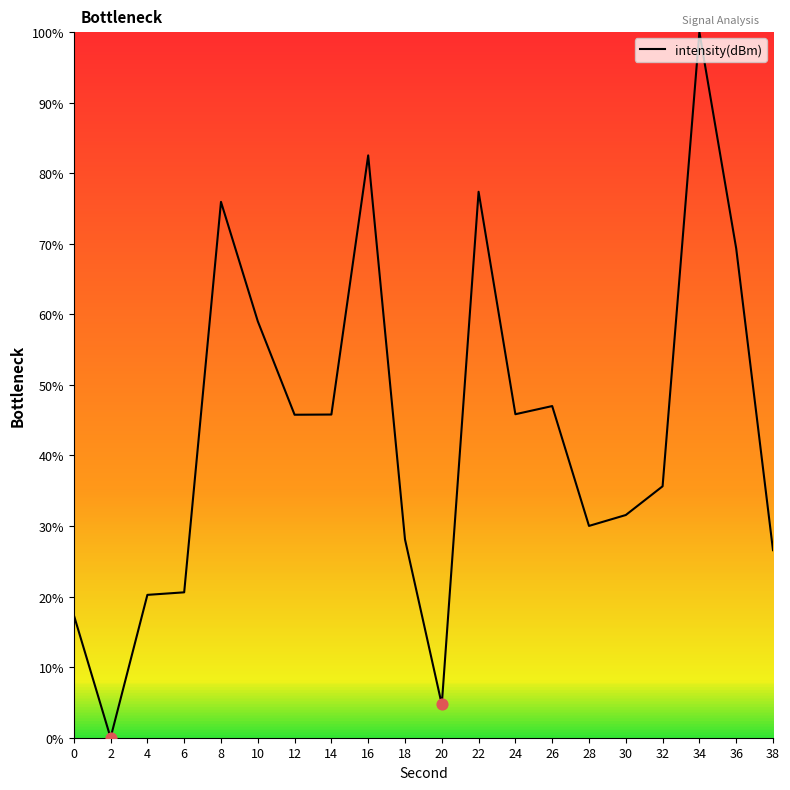

Between 38 and 30, which is larger?

30